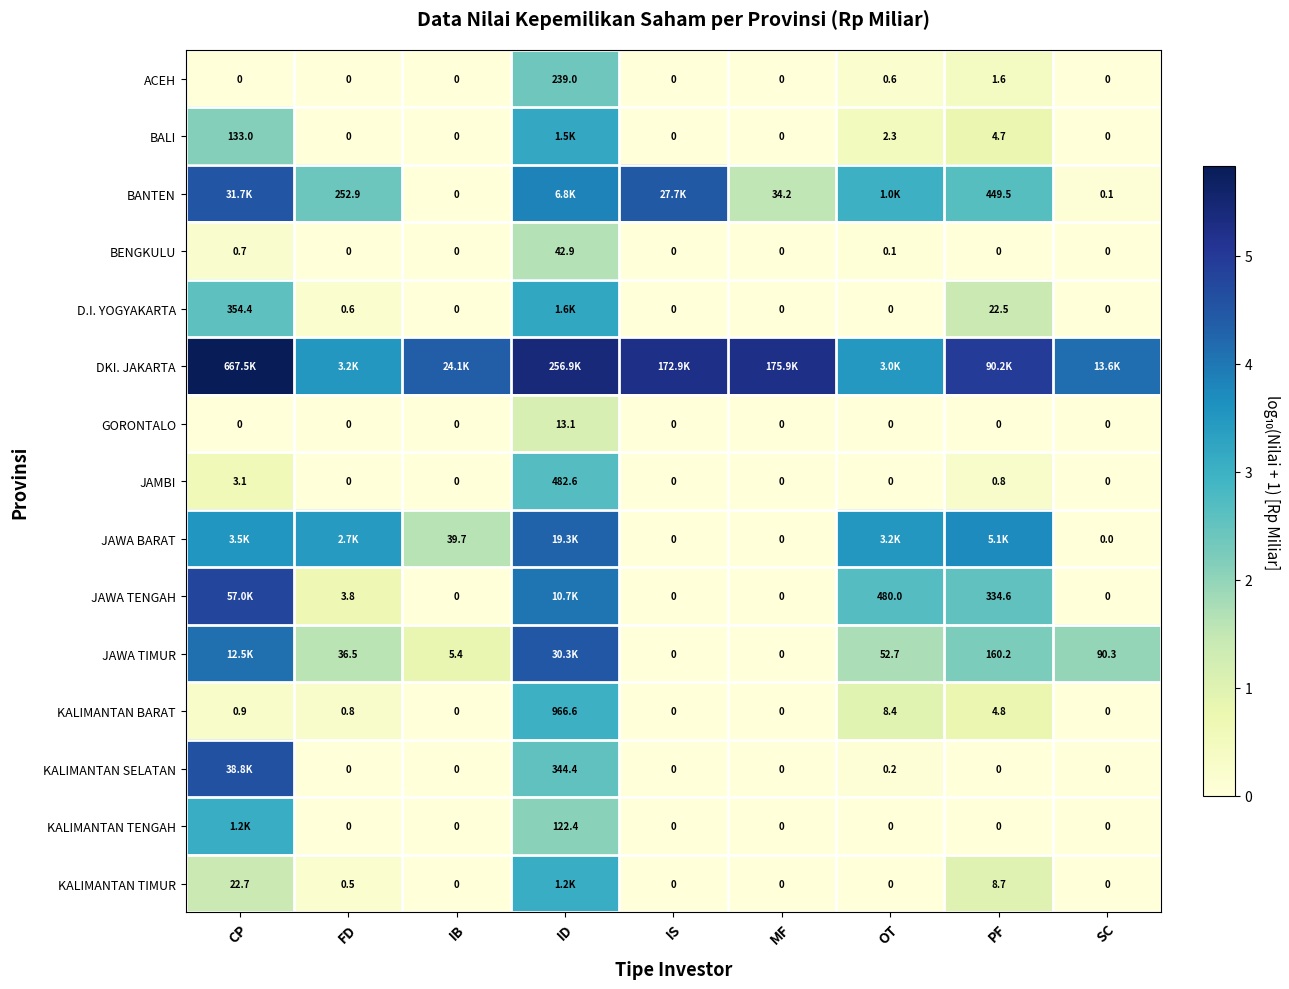

How many data points in BENGKULU are above 0?

3